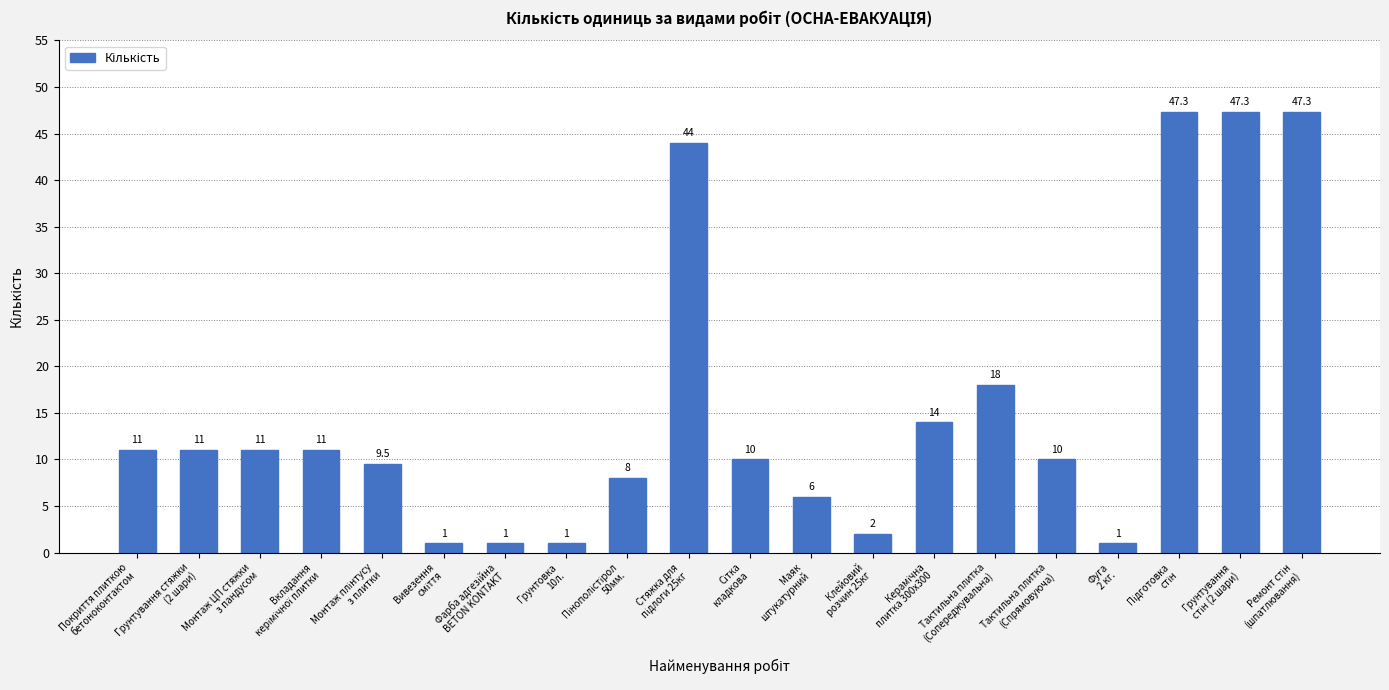

What is the minimum value shown in the chart?

1.0